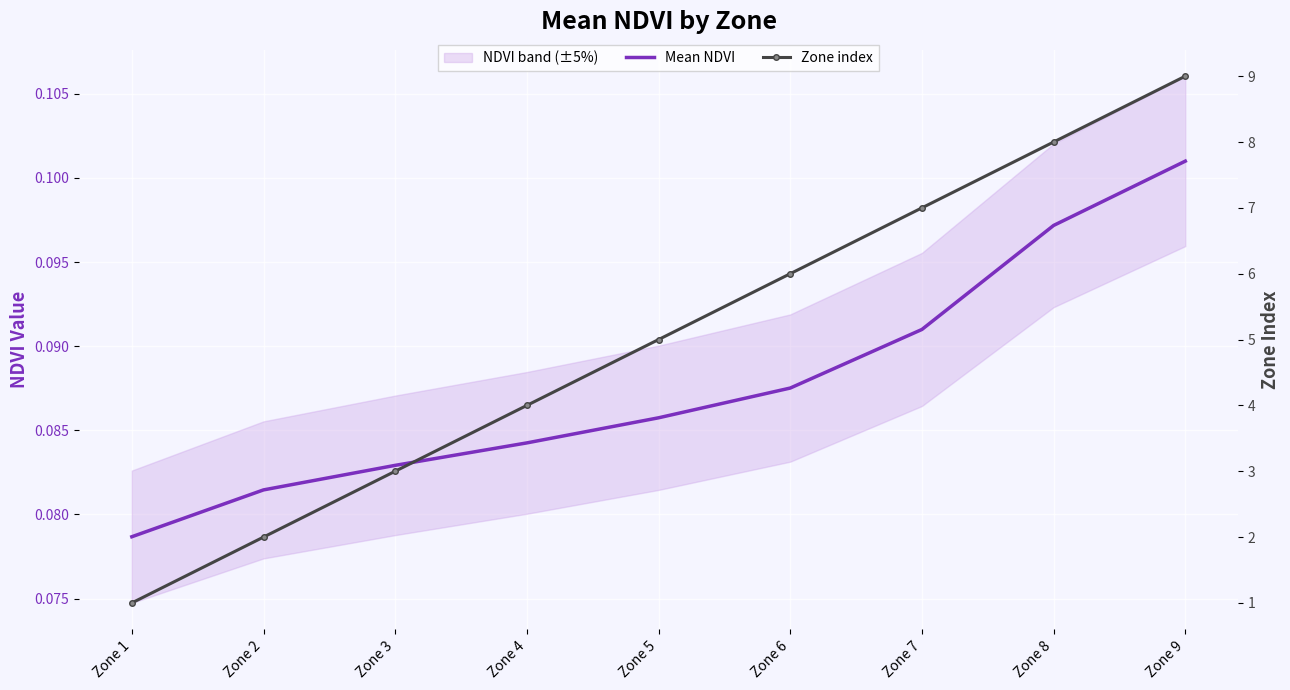

What is the approximate value of Zone index at Zone 6?

6.0